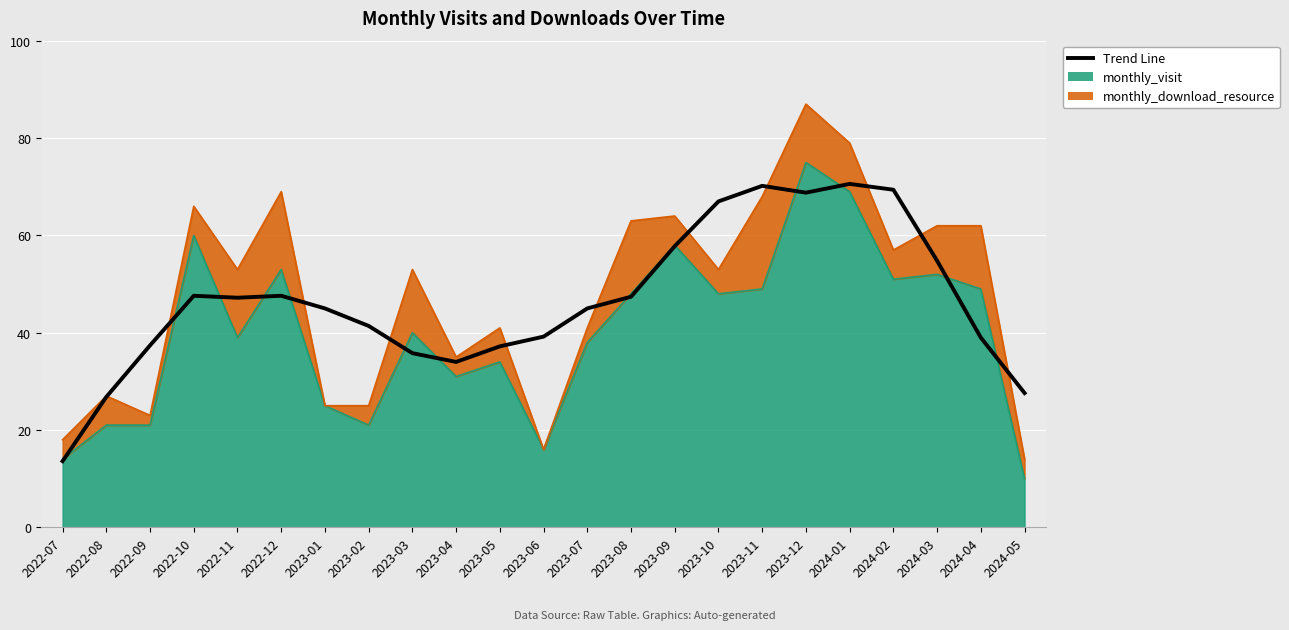

The chart shows a value of 27.6 at 2024-05. True or false?

True